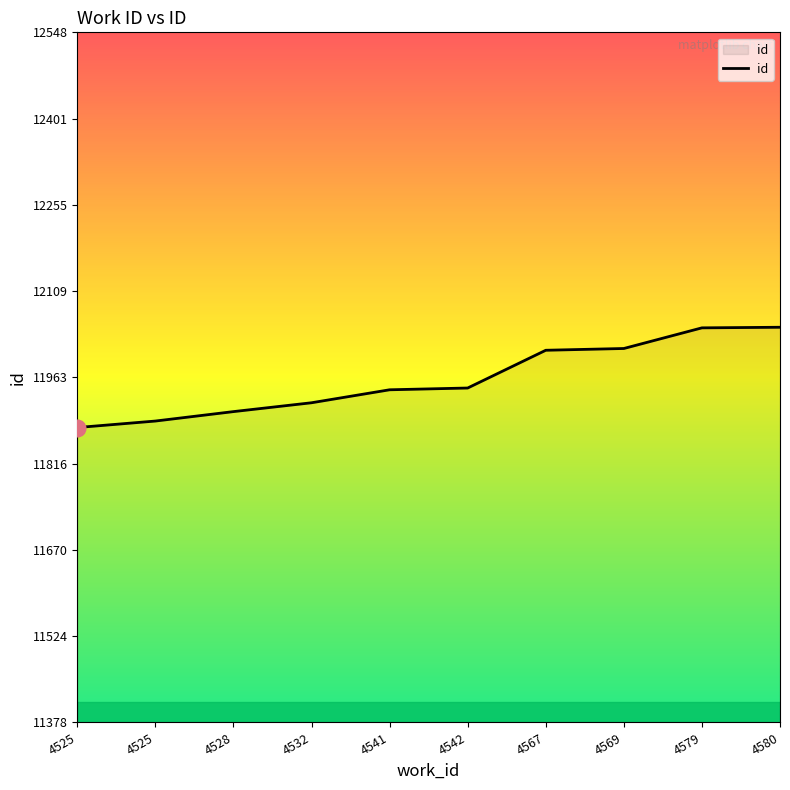

What is the sum of all values?

119595